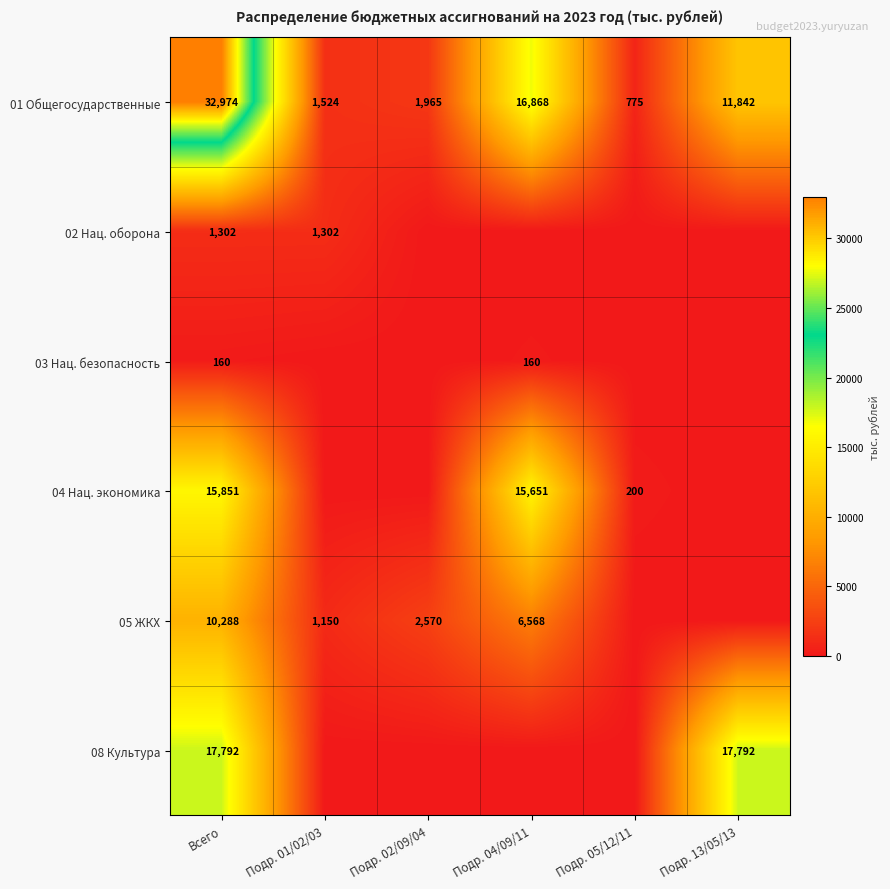

What is the difference between the highest and lowest values at Всего?

32814